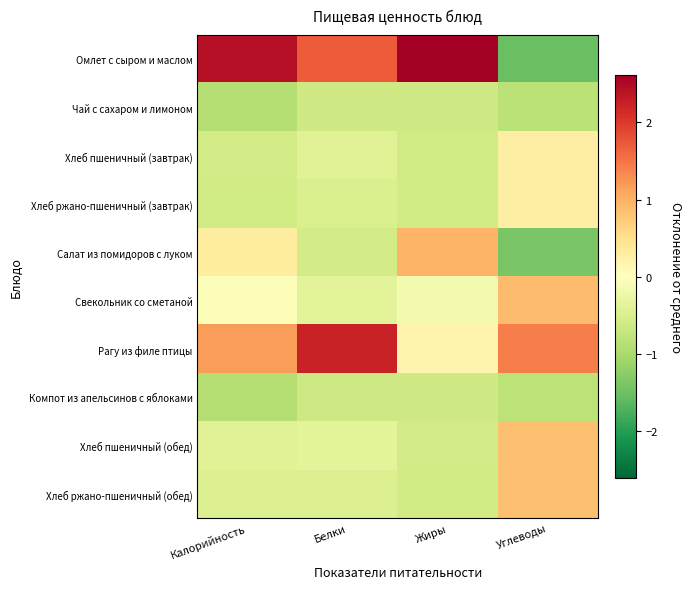

Rank the series at Жиры from highest to lowest value.

Омлет с сыром и маслом, Салат из помидоров с луком, Рагу из филе птицы, Свекольник со сметаной, Хлеб пшеничный (обед), Хлеб пшеничный (завтрак), Хлеб ржано-пшеничный (обед), Хлеб ржано-пшеничный (завтрак), Чай с сахаром и лимоном, Компот из апельсинов с яблоками